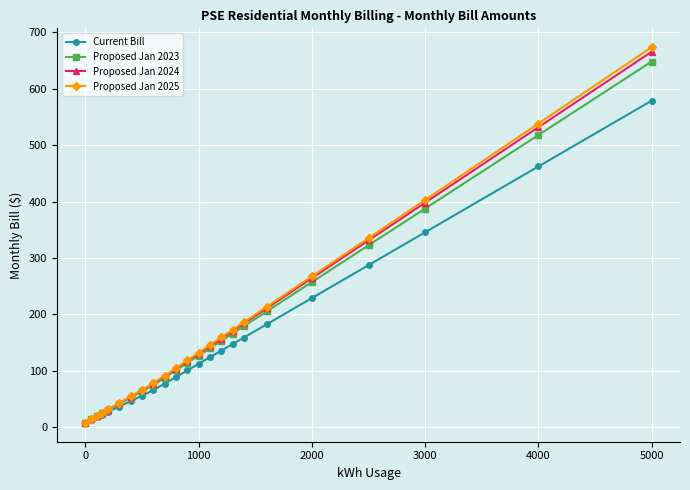

What is the greatest value displayed?

673.7